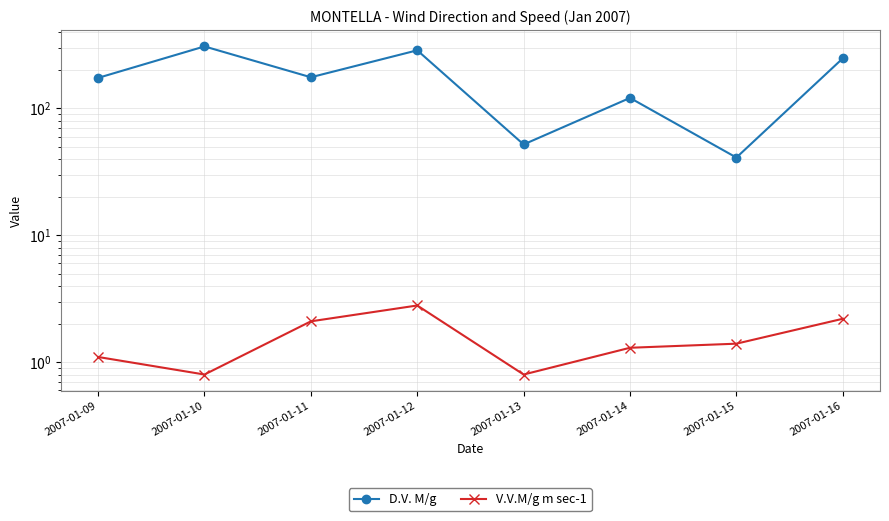

Does the chart display data point markers on the line(s)?

Yes